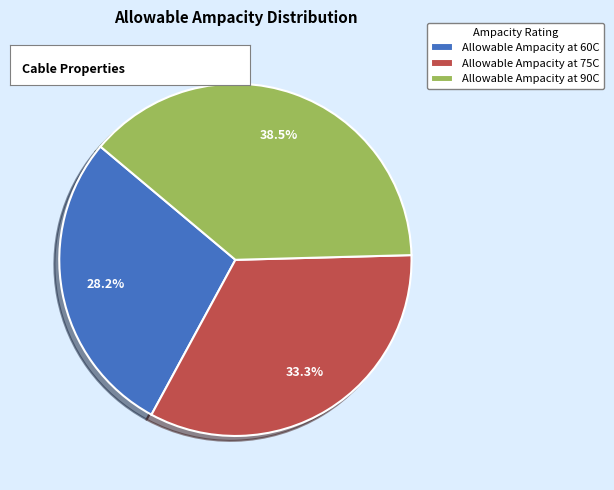

Rank the categories by value from lowest to highest.

Allowable Ampacity at 60C, Allowable Ampacity at 75C, Allowable Ampacity at 90C